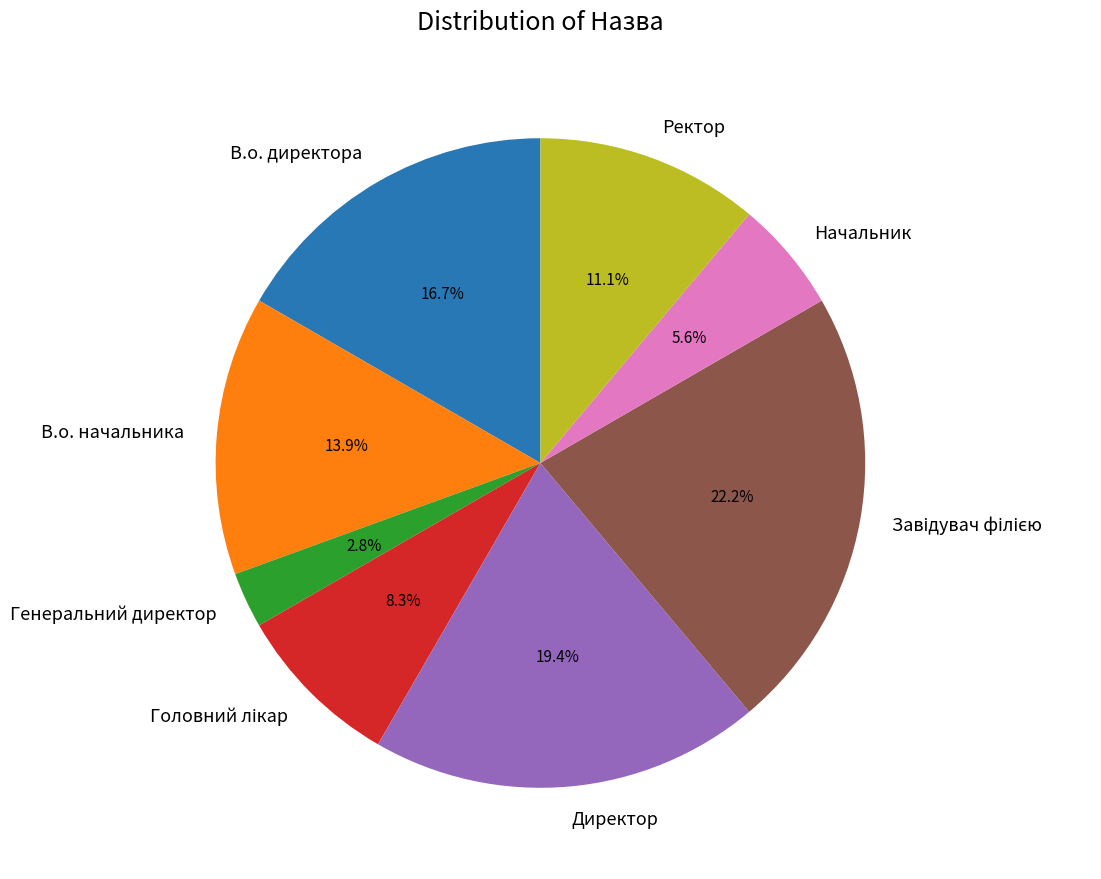

True or false: В.о. начальника accounts for 26% of the total.

False